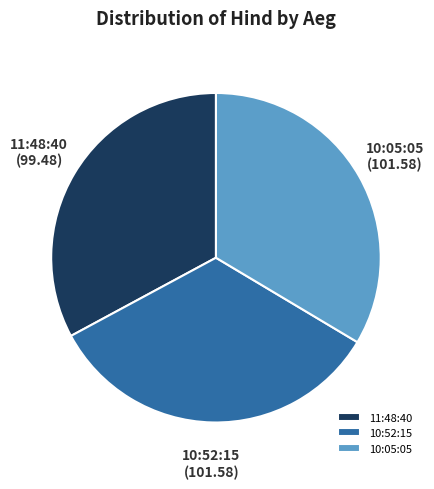

How many segments does this pie chart have?

3